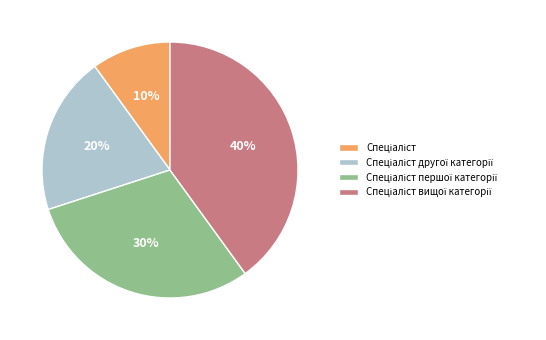

Is there a majority slice in this chart?

No